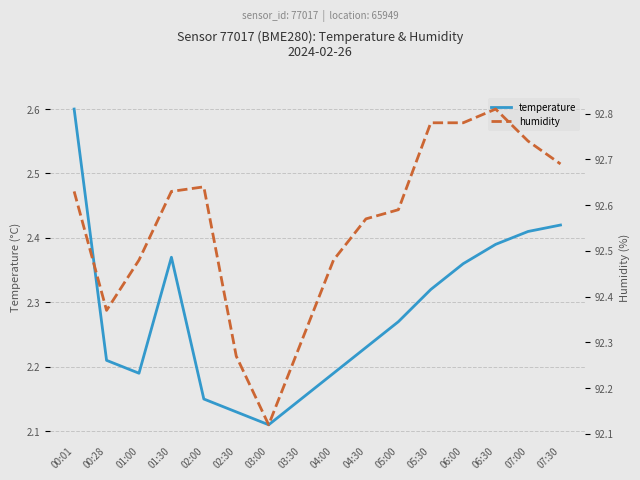

Between 06:00 and 07:00, which series saw the biggest shift?

temperature